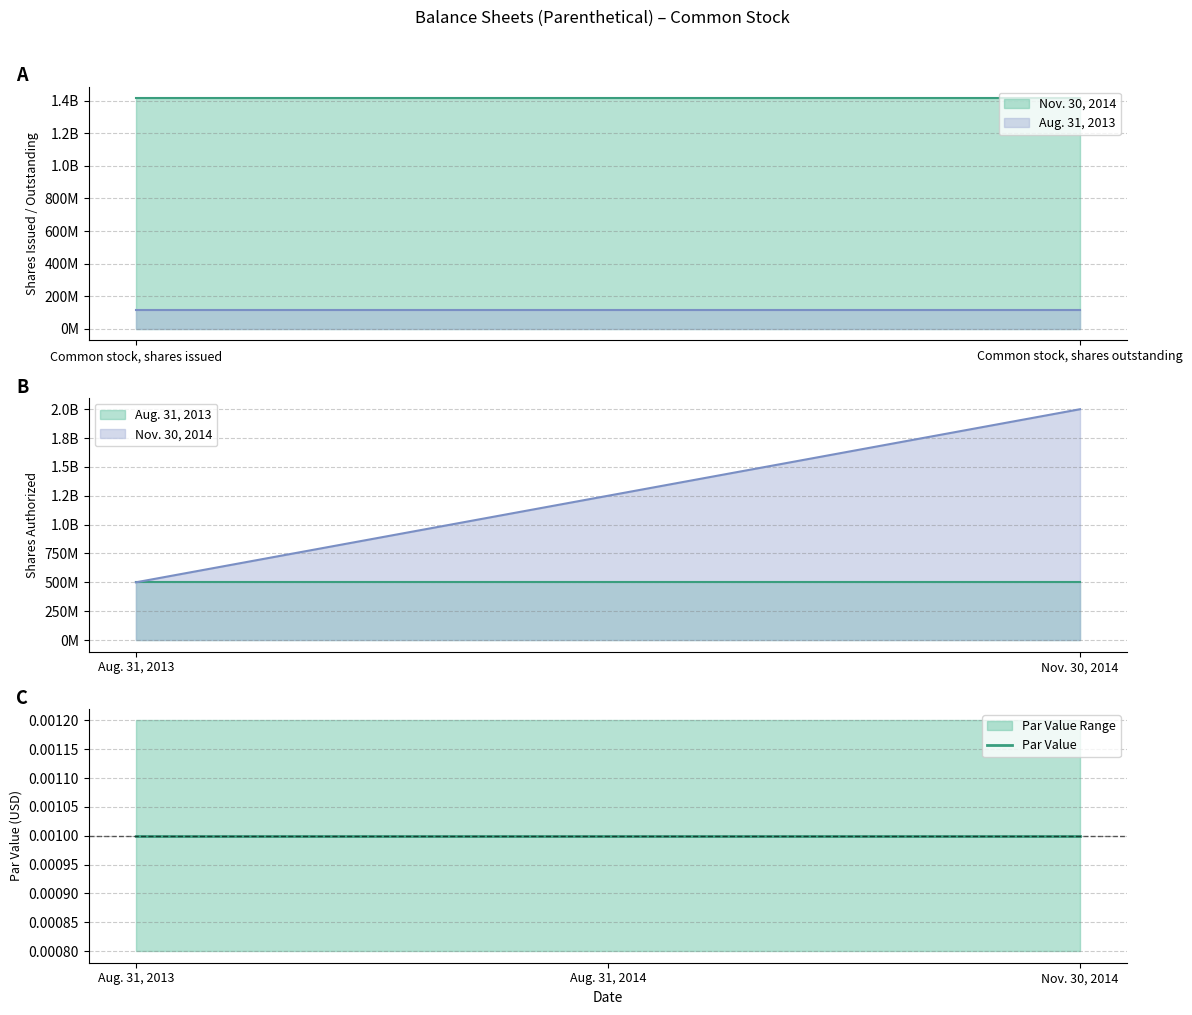

List the series in order of their overall mean, highest first.

Nov. 30, 2014, Aug. 31, 2013